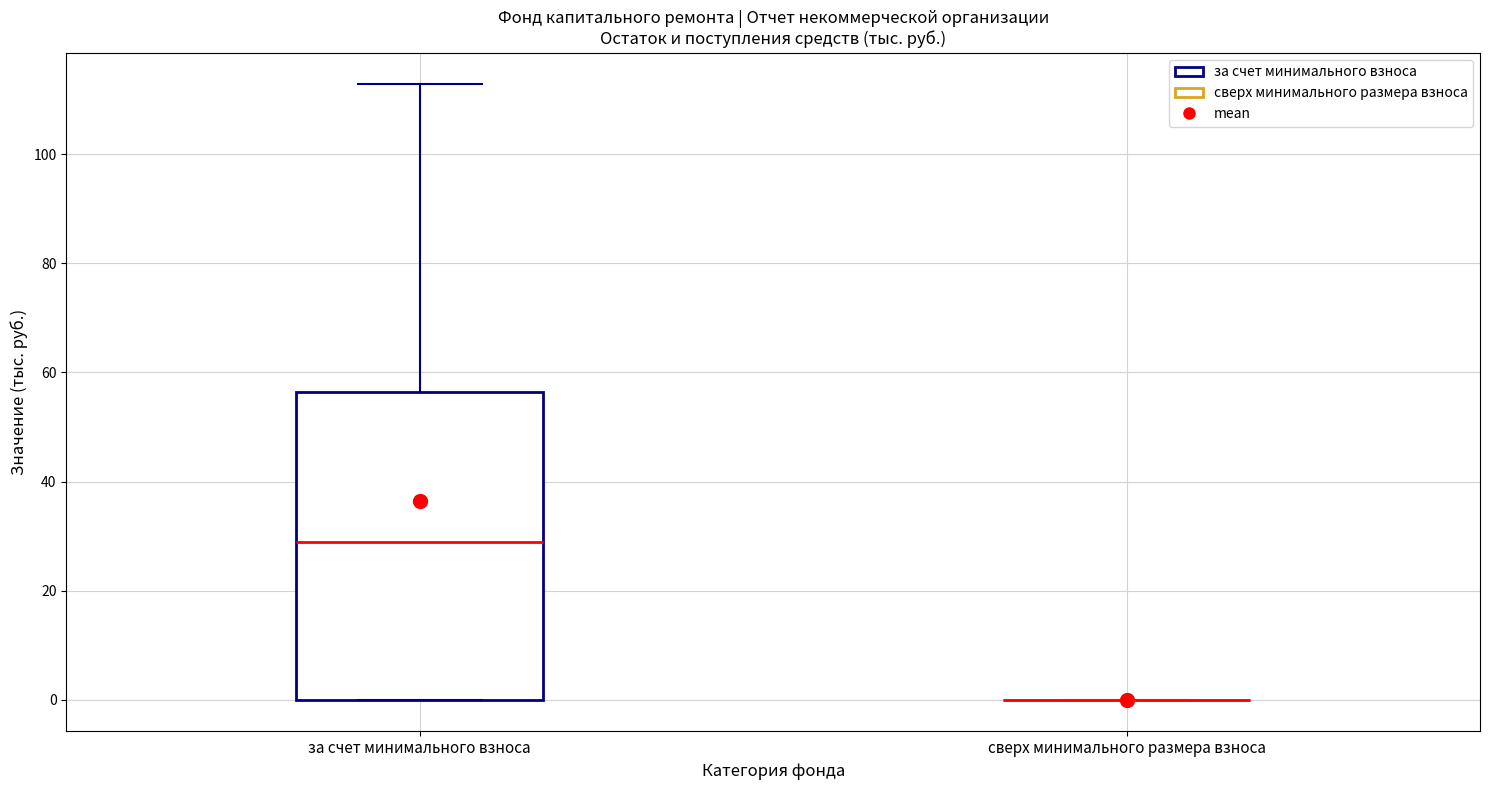

Which box is the tallest, from its lower edge to its upper edge?

за счет минимального взноса